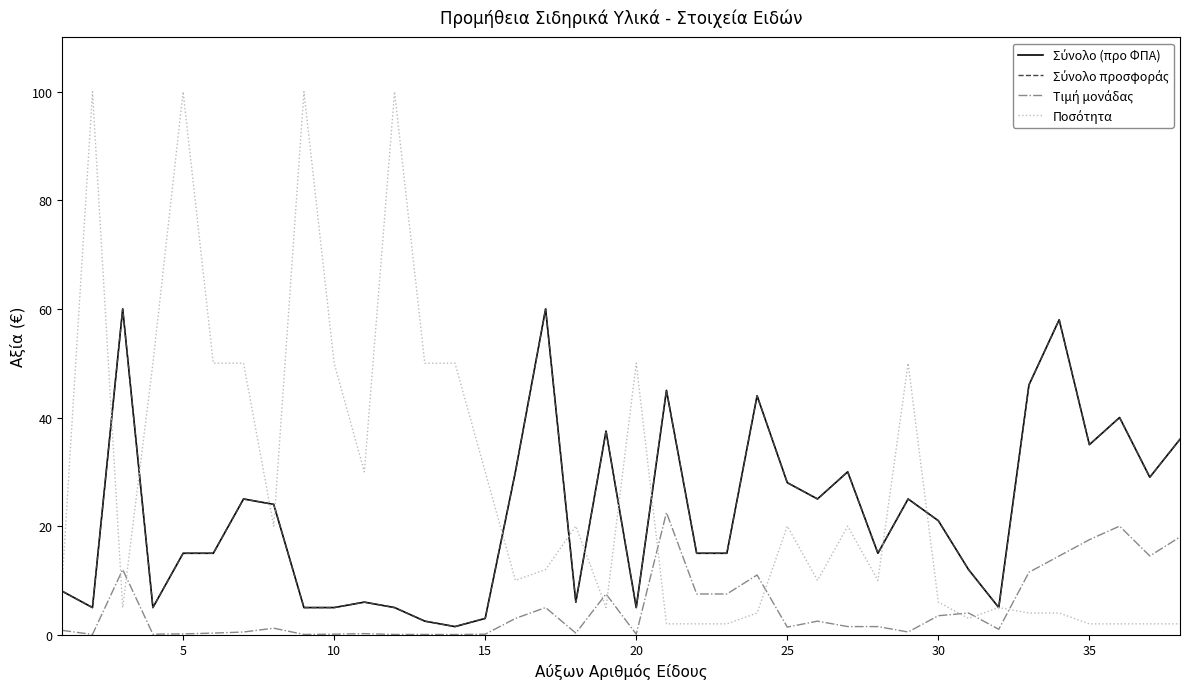

How many values in the Τιμή μονάδας series are below 1?

16